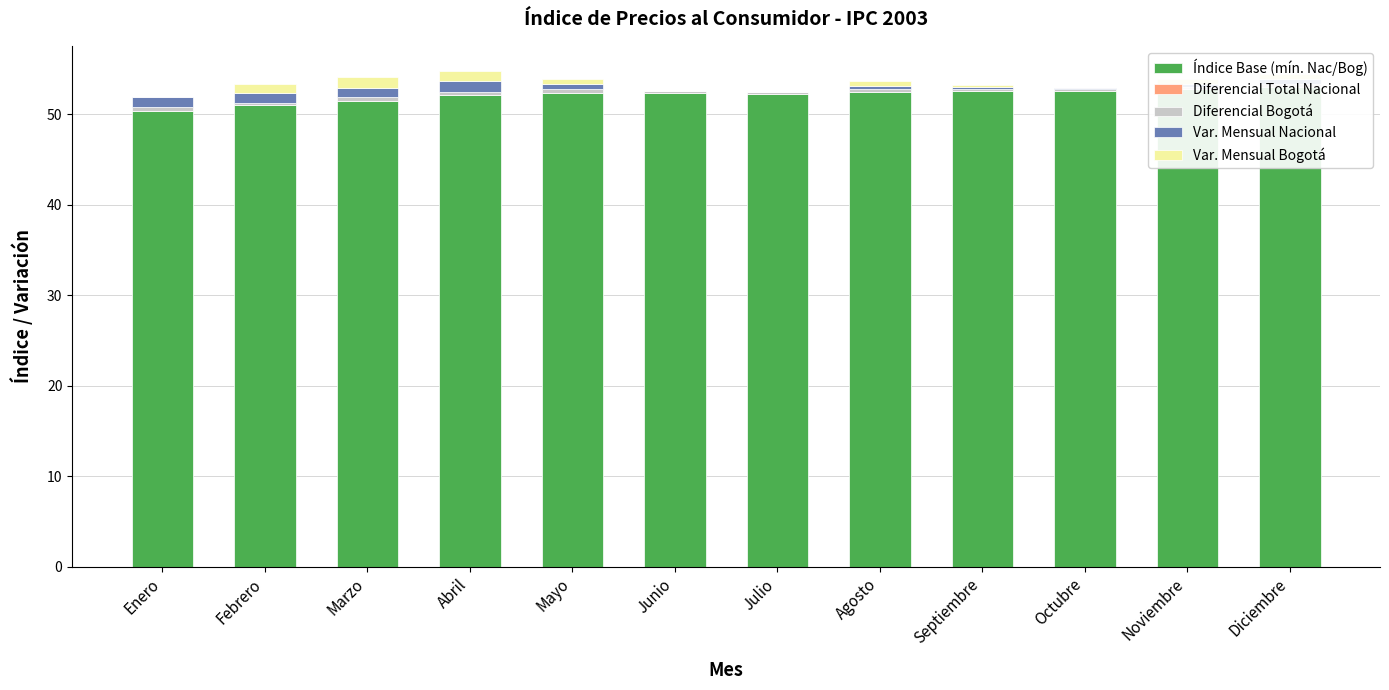

True or false: Var. Mensual Nacional has a value of 1.0 at Marzo.

True